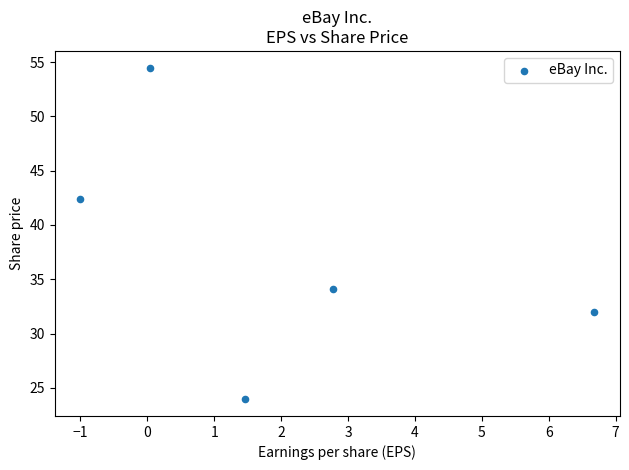

What Y value in the scatter plot is closest to 39?

42.4